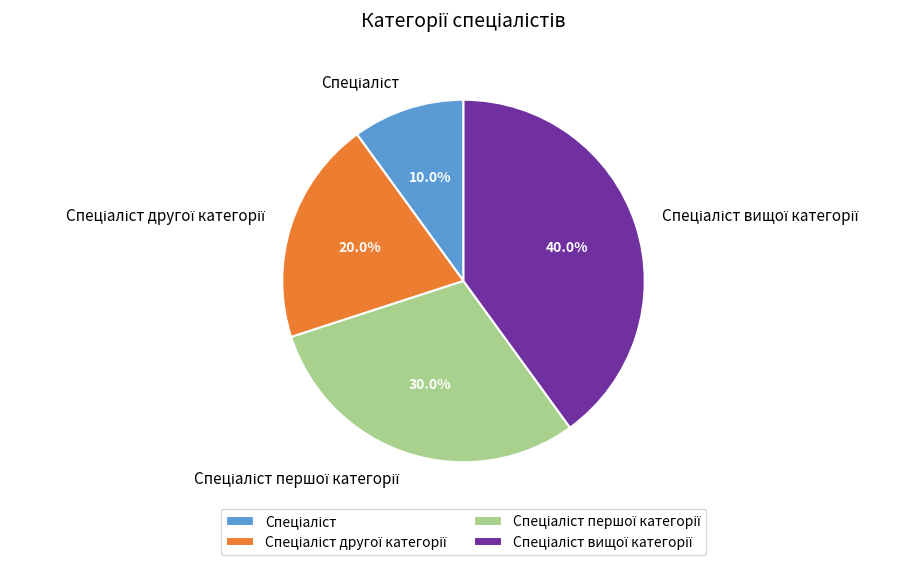

Is there a majority slice in this chart?

No